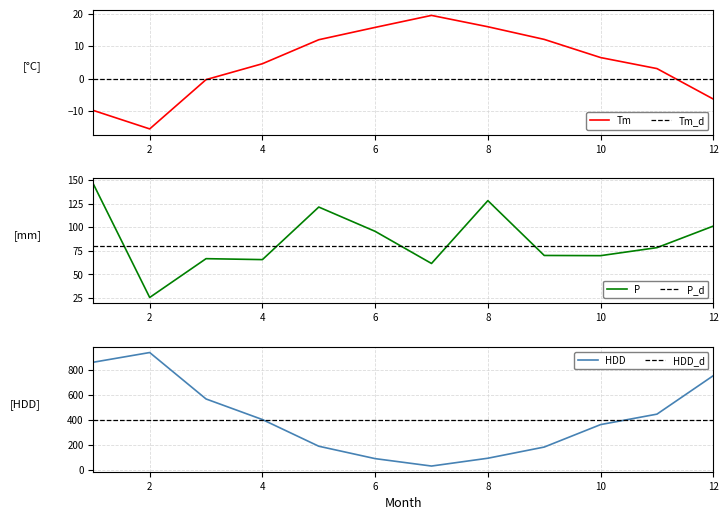

What is the smallest value displayed?

-15.5